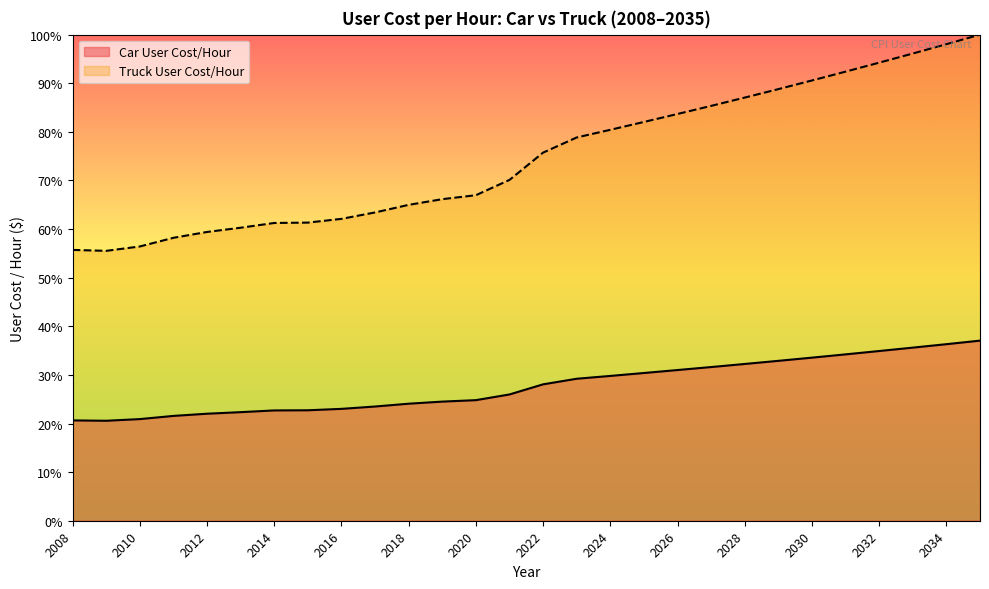

What is the average value of the Truck User Cost/Hour series?

74.8